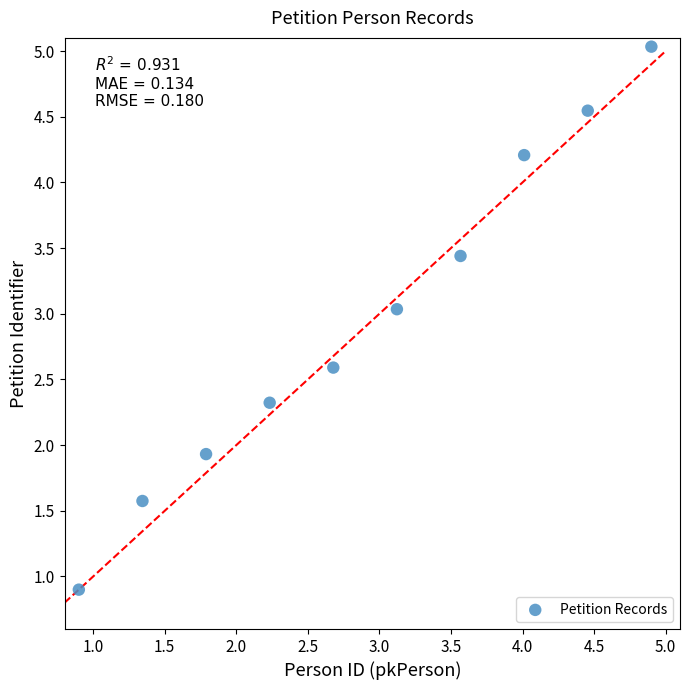

What Y value in the scatter plot is closest to 2?

1.9